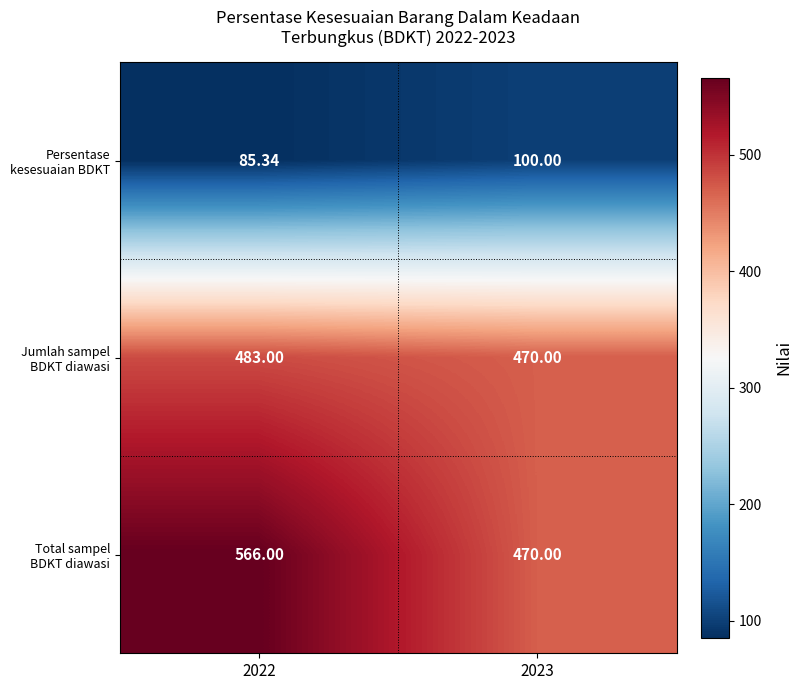

Is the value of Jumlah sampel BDKT diawasi at 2022 greater than the value of Persentase kesesuaian BDKT at 2022?

Yes